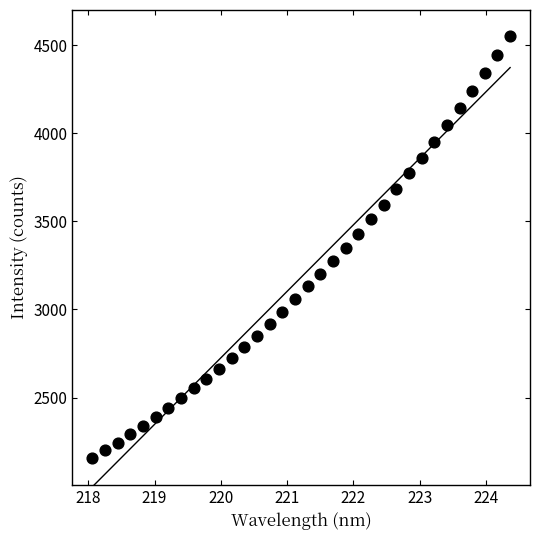

What is the range of X values (max minus min)?

6.3